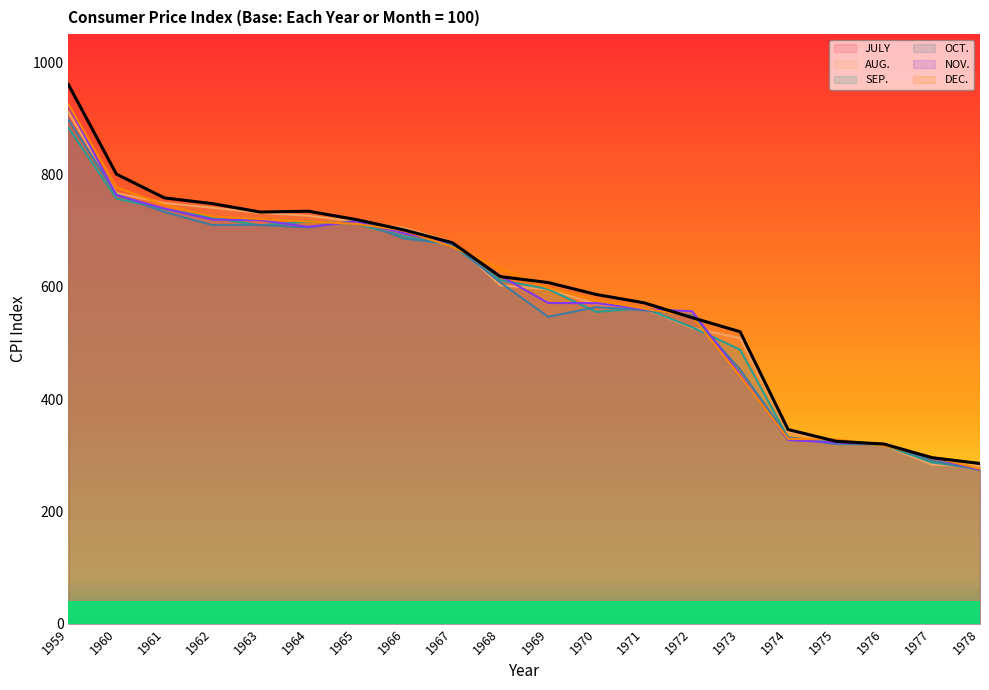

How many data points in OCT. are less than 607?

10